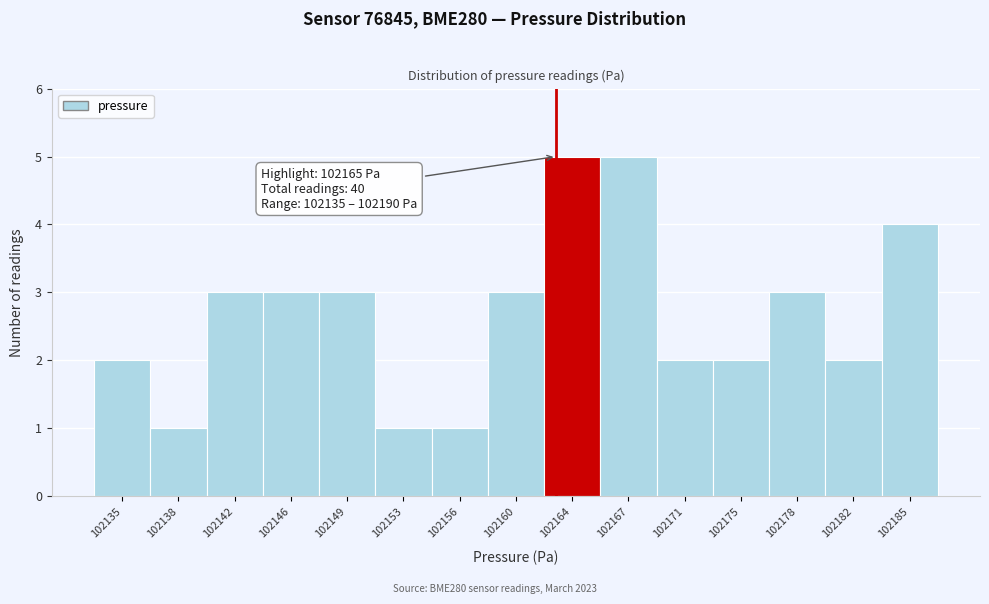

Reading left to right, extract all data points from this chart.

2	1	3	3	3	1	1	3	5	5	2	2	3	2	4